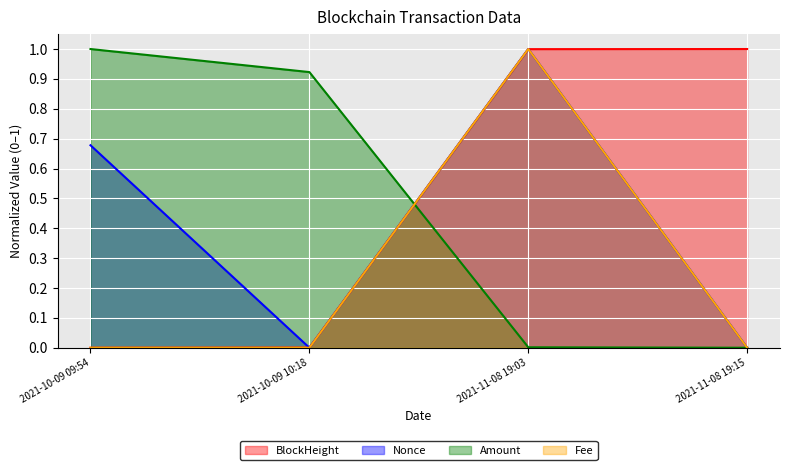

True or false: Nonce has a value of 1.0 at 2021-11-08 19:03.

True